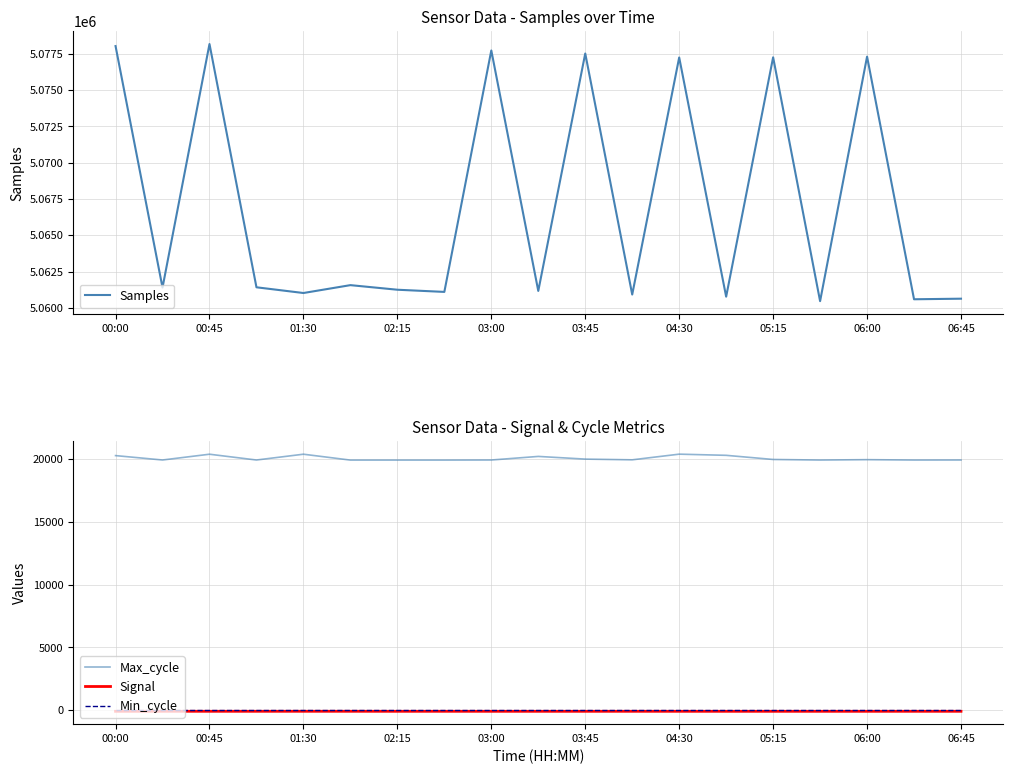

How many values in the Samples series exceed 5061397?

9